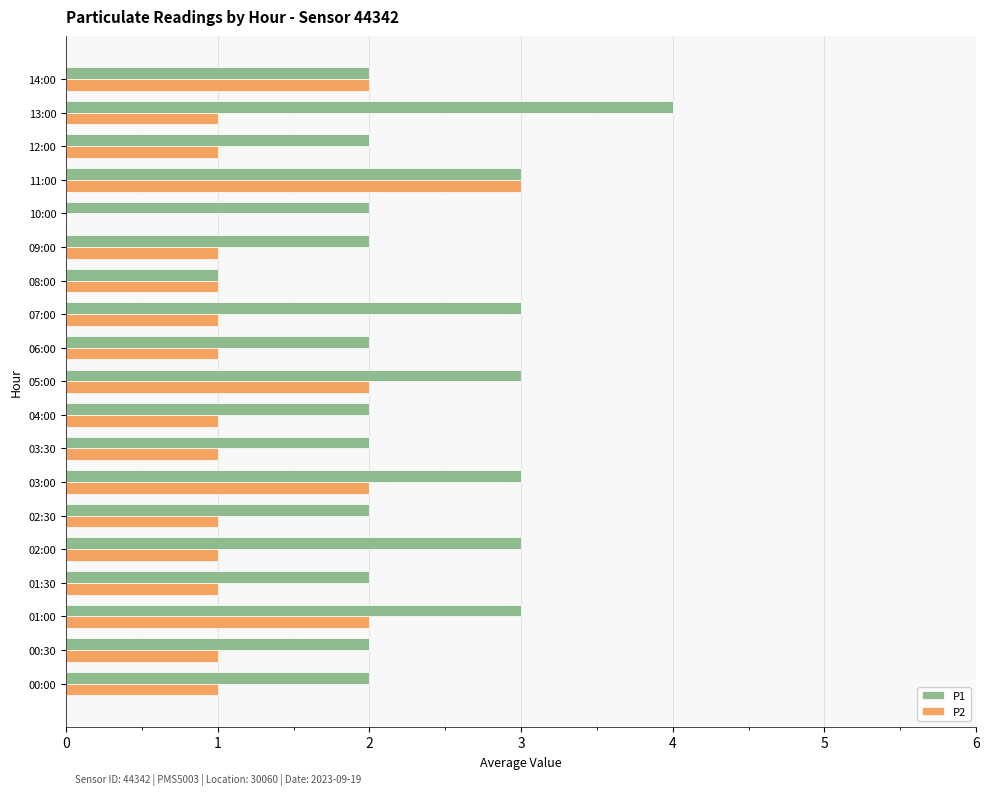

Is the value of P1 at 02:30 greater than the value of P2 at 04:00?

Yes